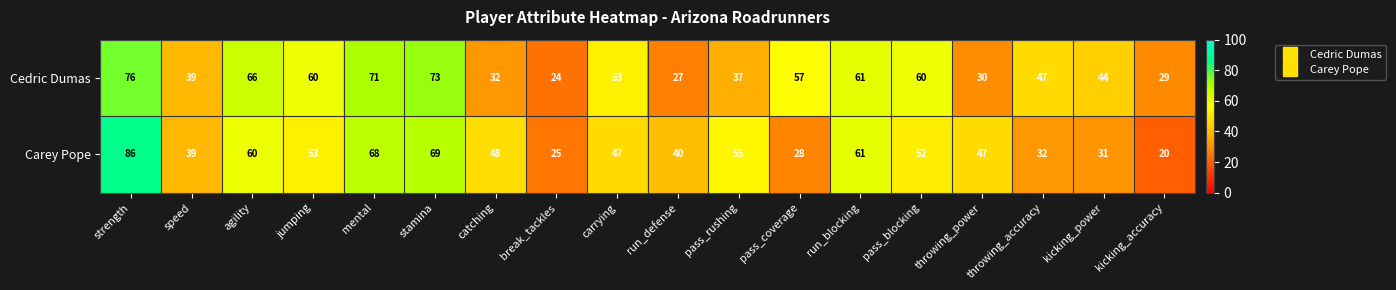

What is the sum of all Cedric Dumas values?

886